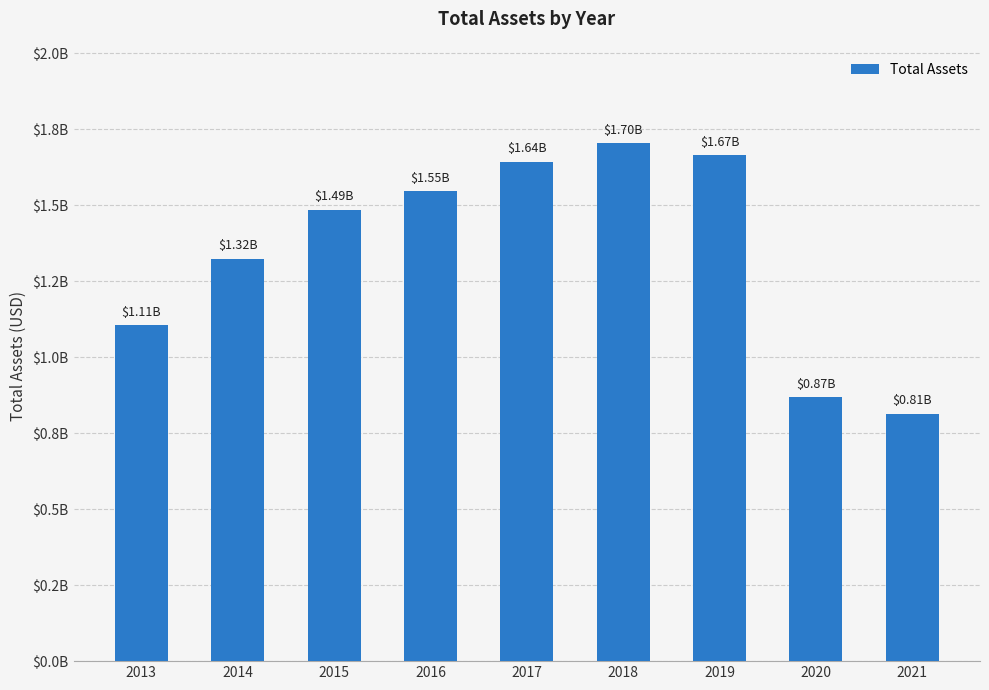

Approximately how many times larger is the value at 2014 compared to 2018?

0.8